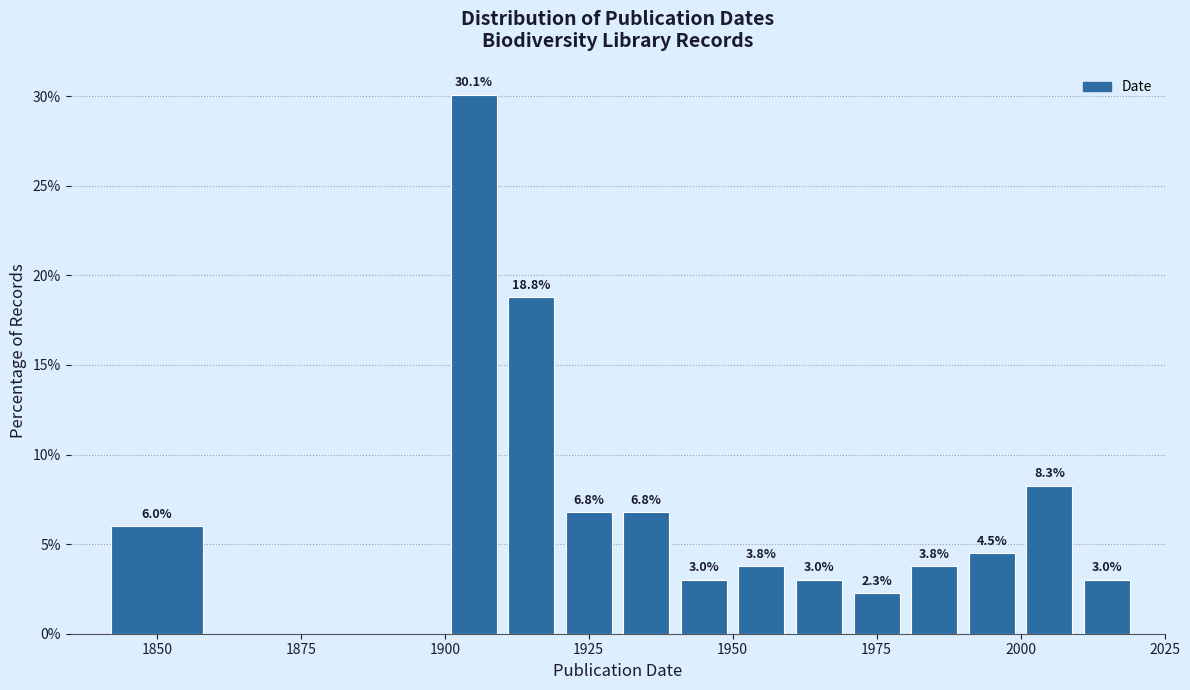

Around what value on the x-axis is the tallest bar? Give the approximate position of its centre, as read against the axis.

1905